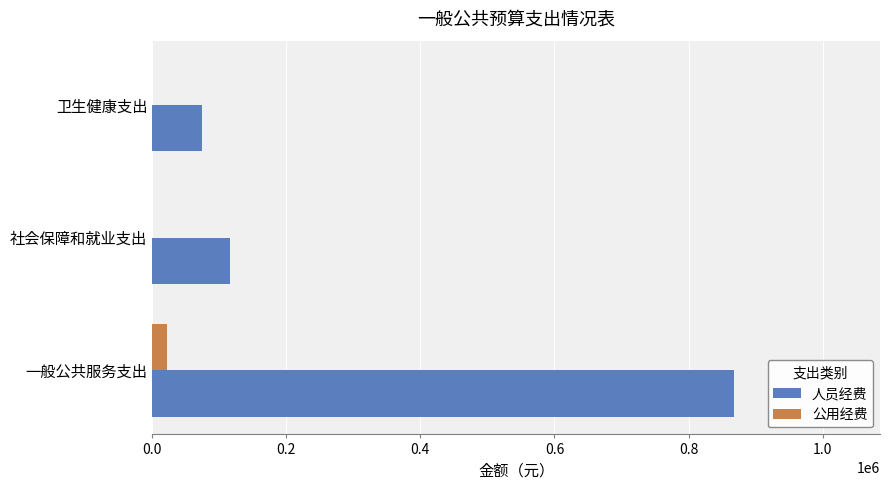

True or false: 人员经费 has a value of 115566 at 社会保障和就业支出.

True